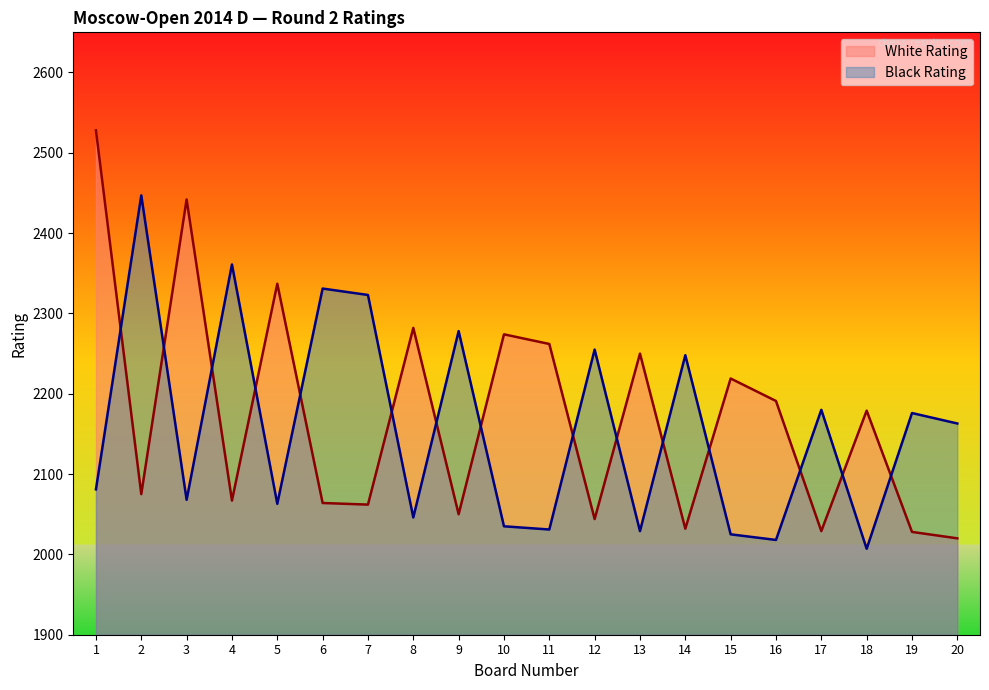

Between which two adjacent categories do Black Rating and White Rating first intersect?

1 and 2